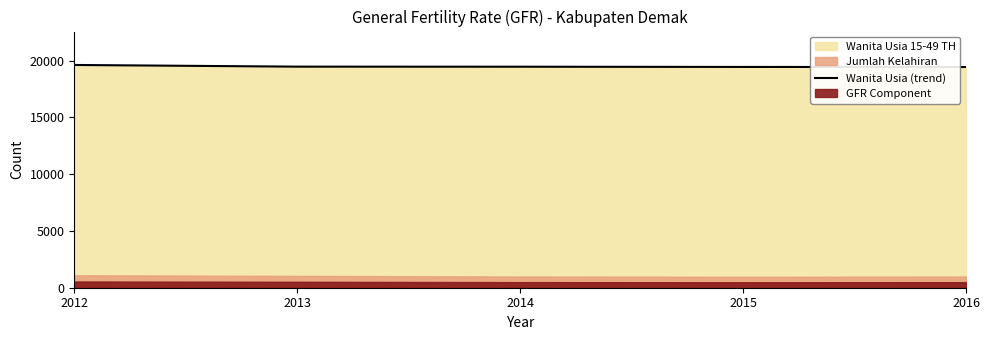

Rank the categories by value from lowest to highest.

2016, 2015, 2014, 2013, 2012